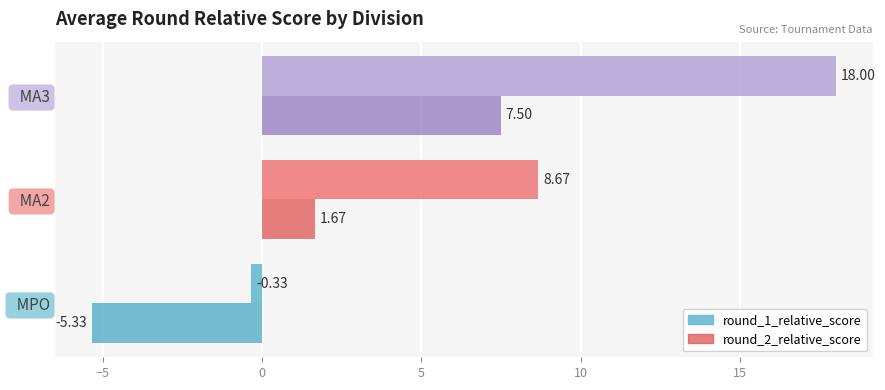

Rank the categories by round_2_relative_score value from lowest to highest.

  MPO,   MA2,   MA3